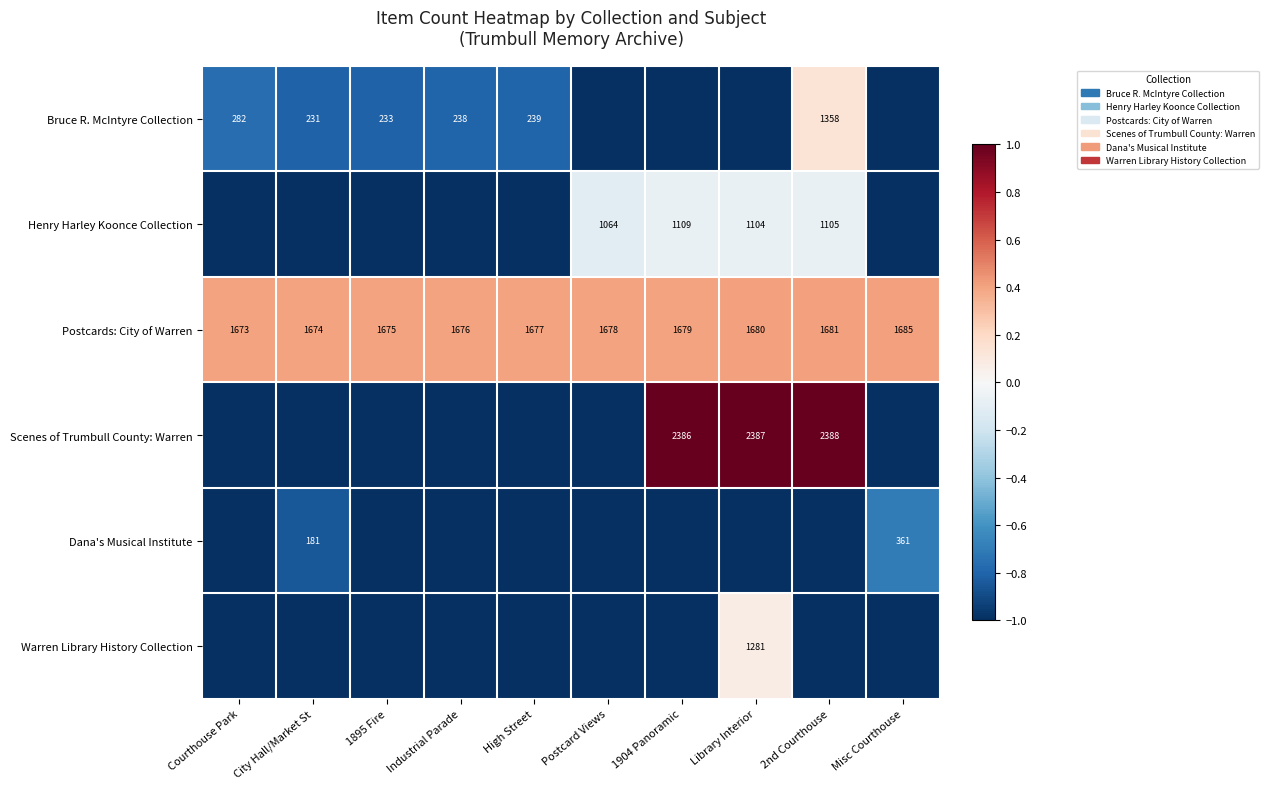

How many distinct data groups are displayed?

6